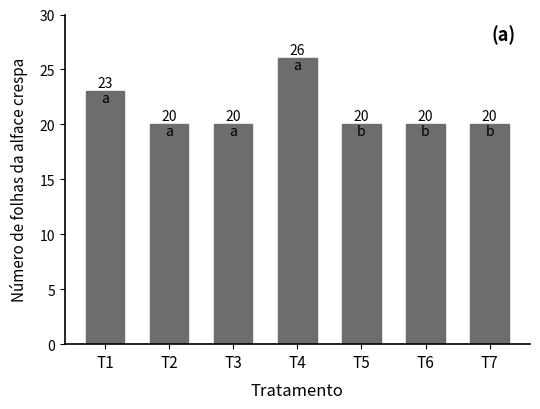

What is the value of the 3rd bar from the left?

20